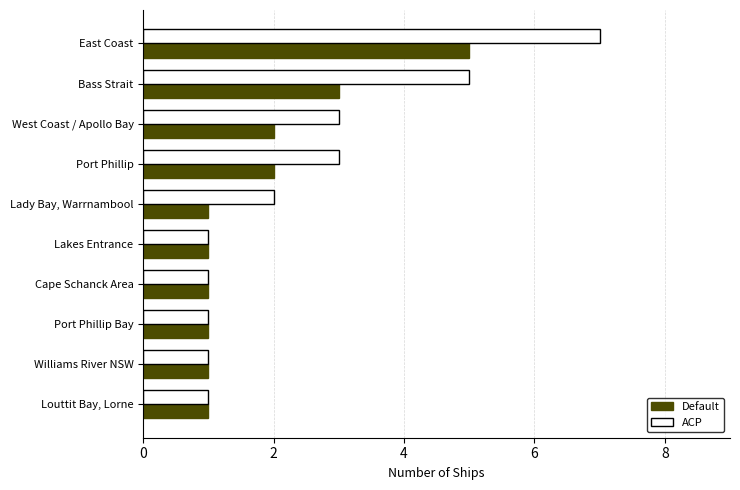

Which series has the largest total across all categories?

ACP